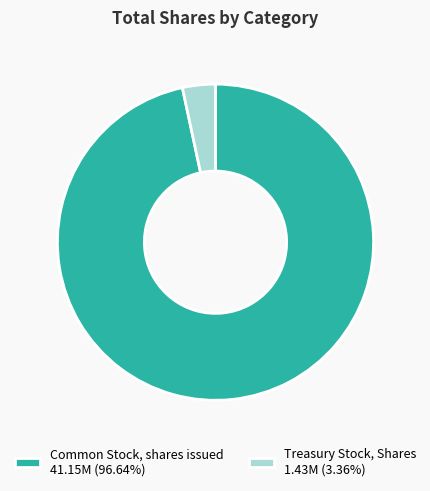

How many slices are in this pie chart?

2